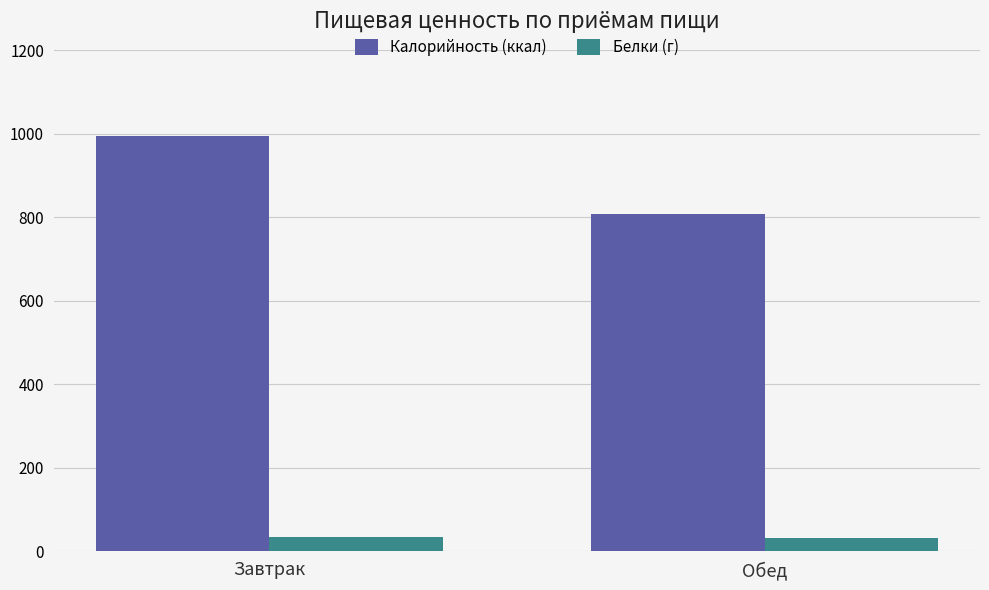

True or false: Калорийность (ккал) has a value of 1119 at Обед.

False